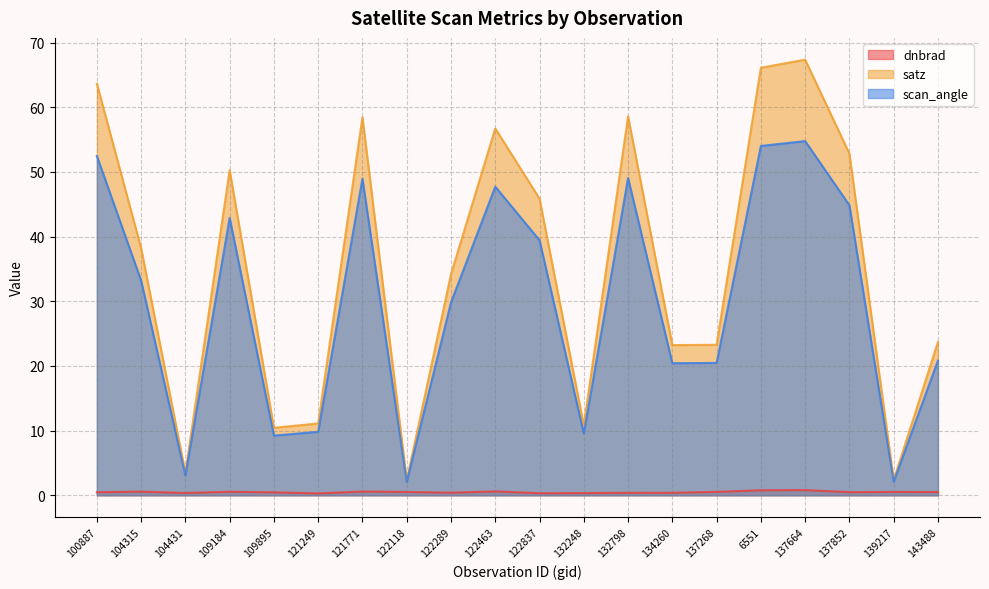

True or false: scan_angle and satz cross at least once.

False